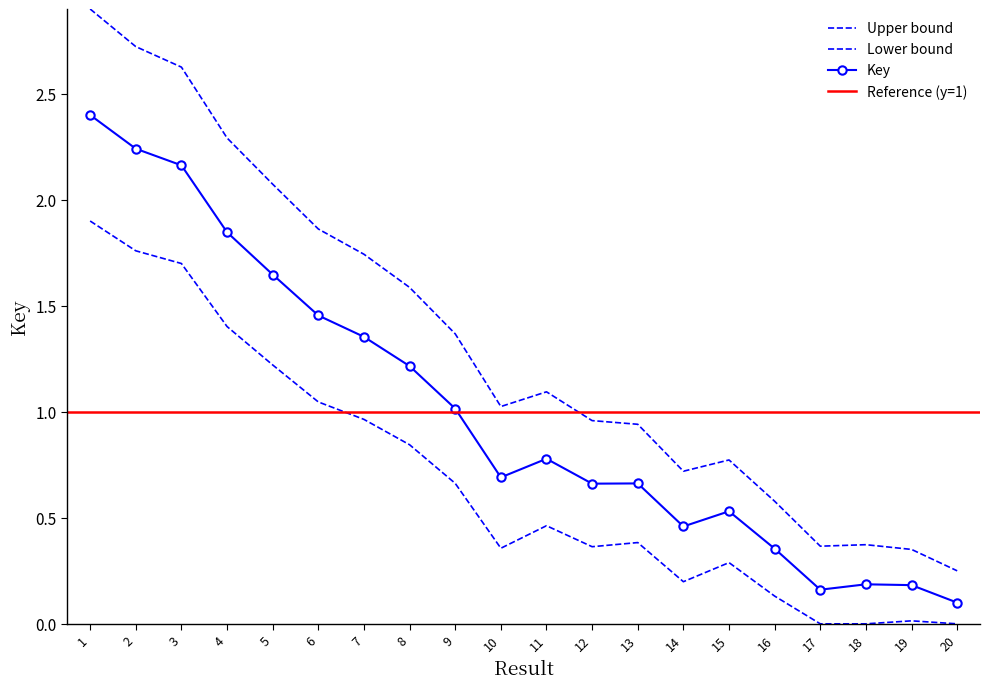

List the labels in order of value, largest first.

1, 2, 3, 4, 5, 6, 7, 8, 9, 11, 10, 13, 12, 15, 14, 16, 18, 19, 17, 20